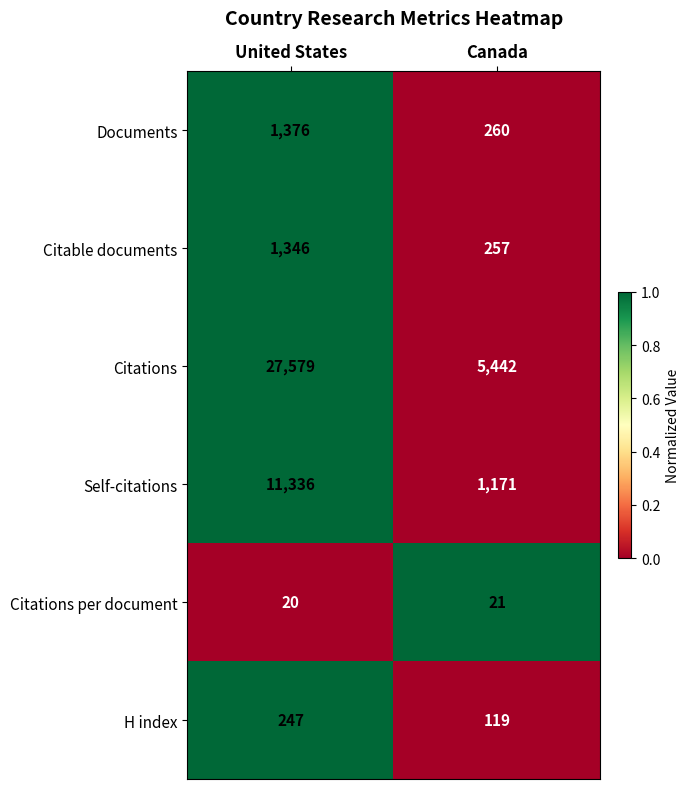

Which label corresponds to the smallest value in the chart?

United States